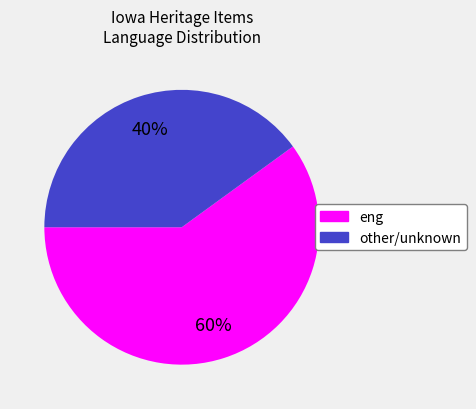

Does any single category account for the majority?

Yes